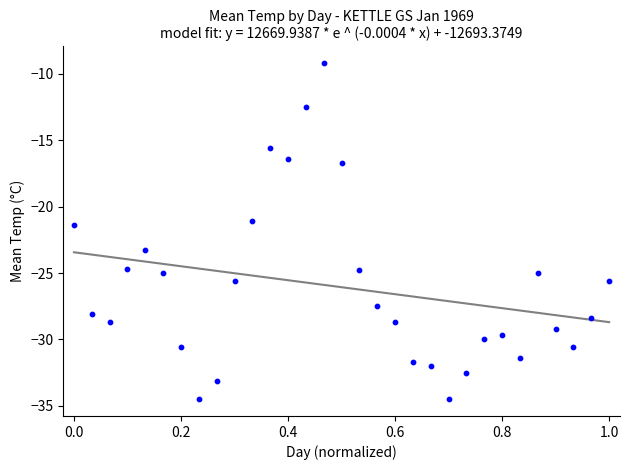

What is the range of Y values (max minus min)?

25.3